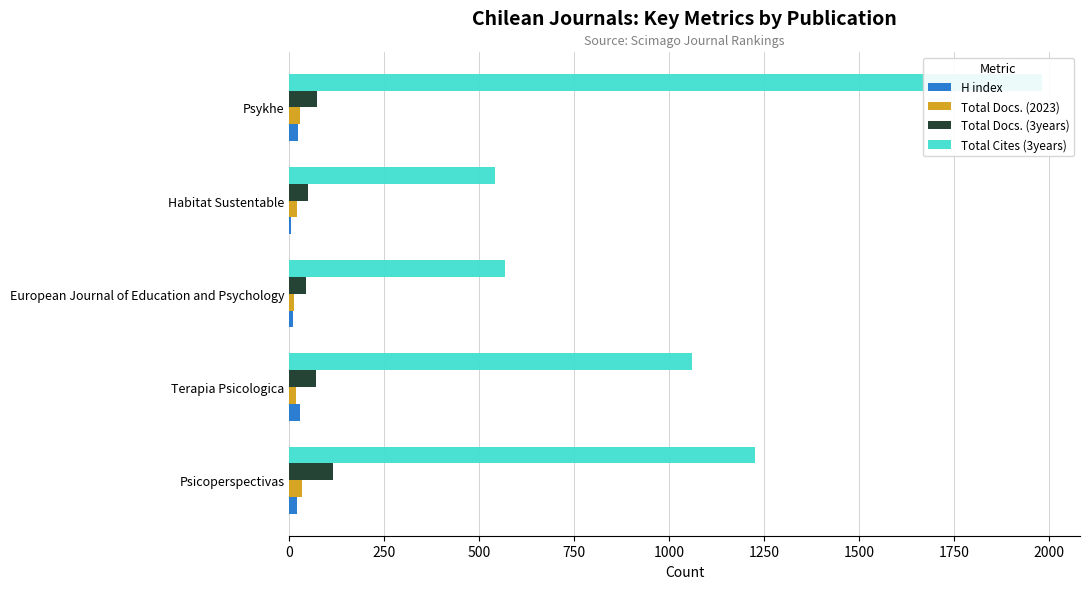

How many groups of bars are there?

5